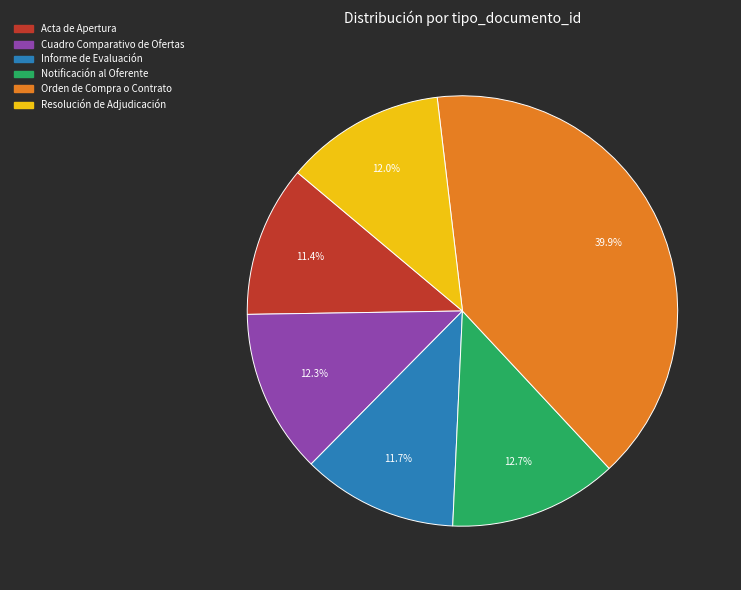

Between Orden de Compra o Contrato and Acta de Apertura, which is larger?

Orden de Compra o Contrato